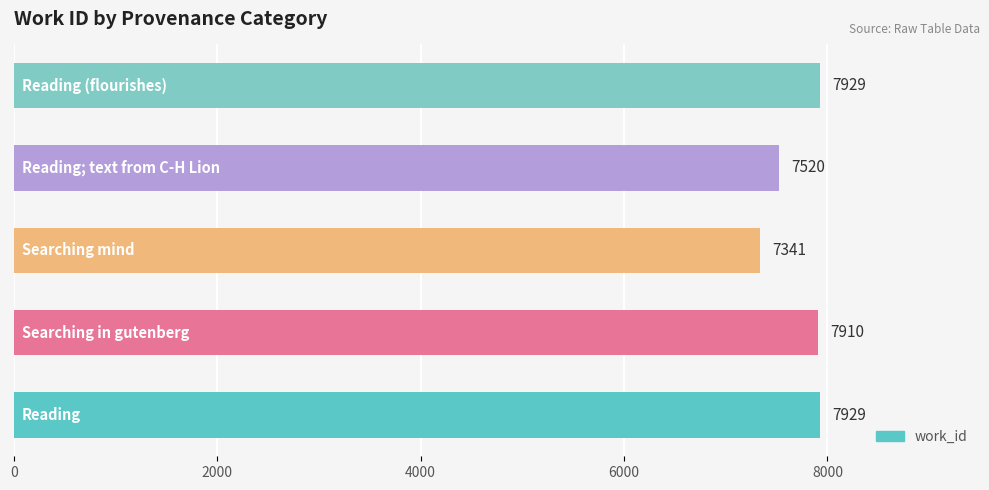

What is the sum of all values?

38629